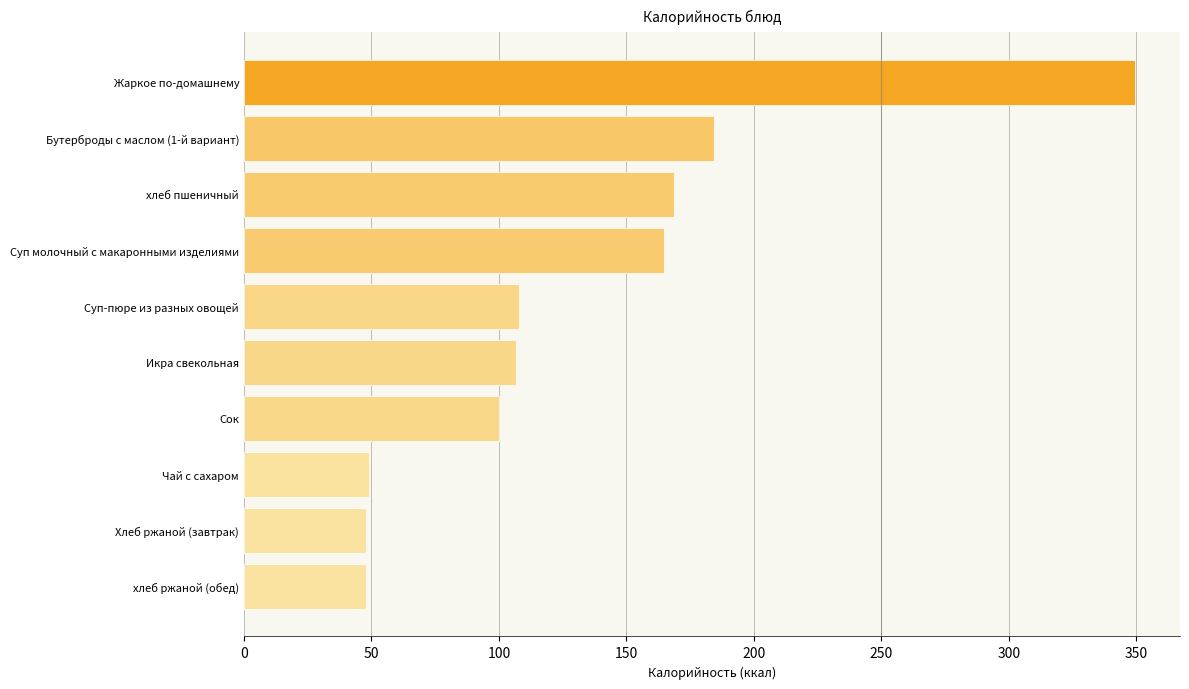

The value at Бутерброды с маслом (1-й вариант) is 184.5. True or false?

True